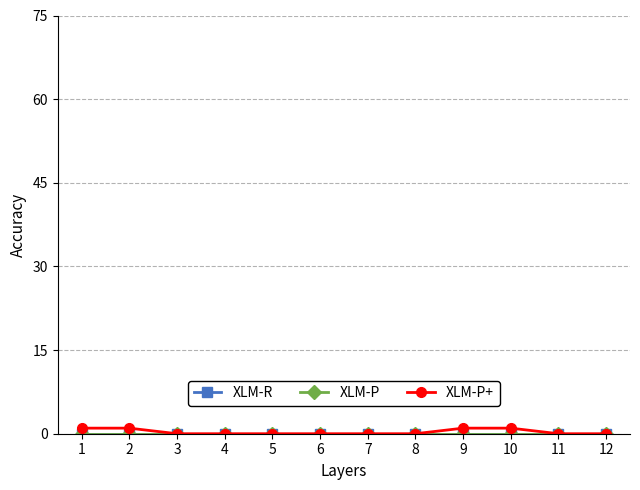

Is this an area chart (filled region under the line)?

No